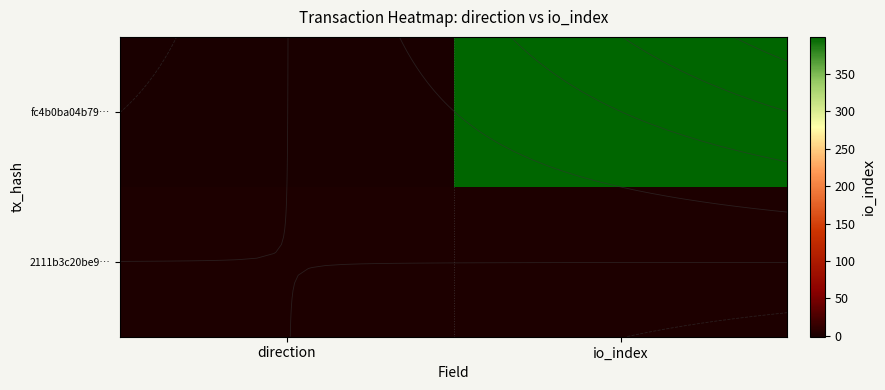

The value of 2111b3c20be9… at direction is 0. True or false?

False